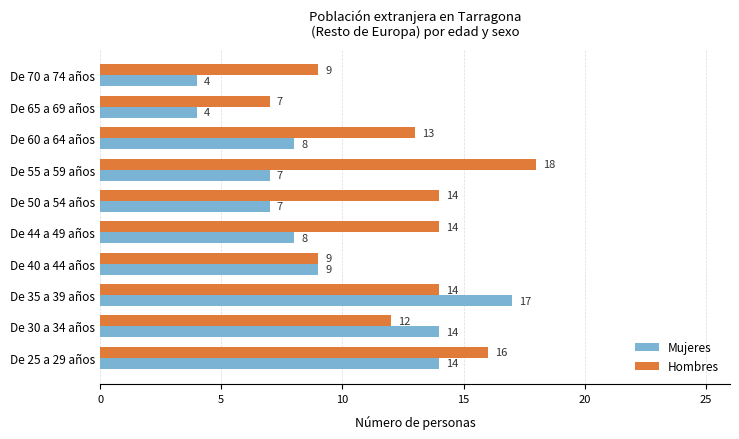

Which series changed the most between De 30 a 34 años and De 65 a 69 años?

Mujeres